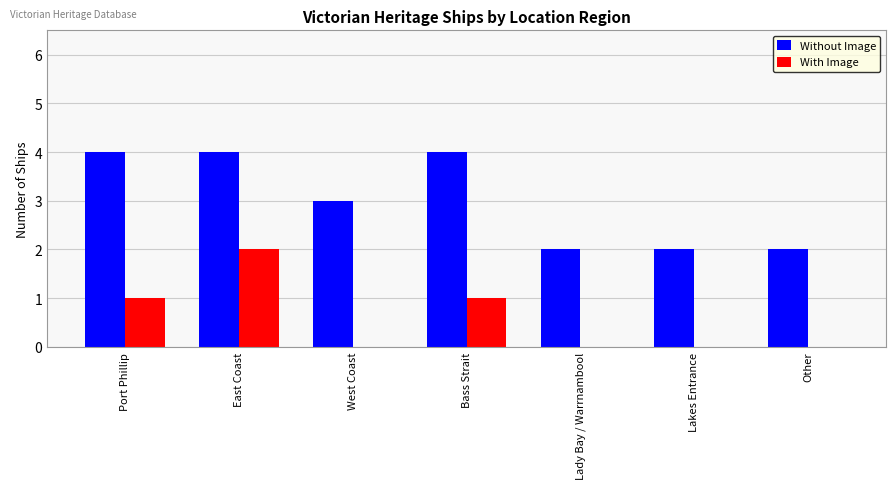

Between Bass Strait and Lady Bay / Warrnambool, which series saw the biggest shift?

Without Image